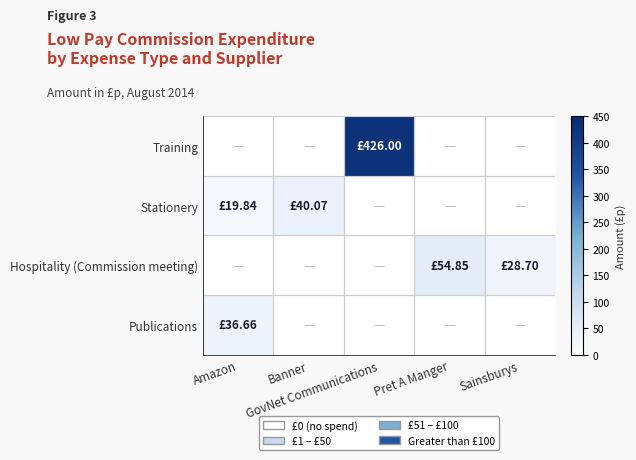

Which series has the largest total across all categories?

Training